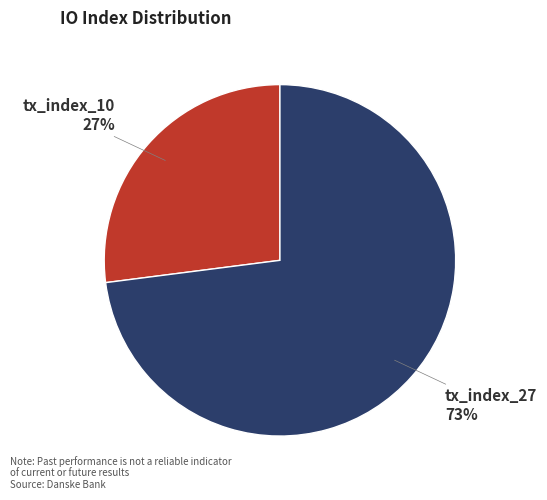

How many segments does this pie chart have?

2